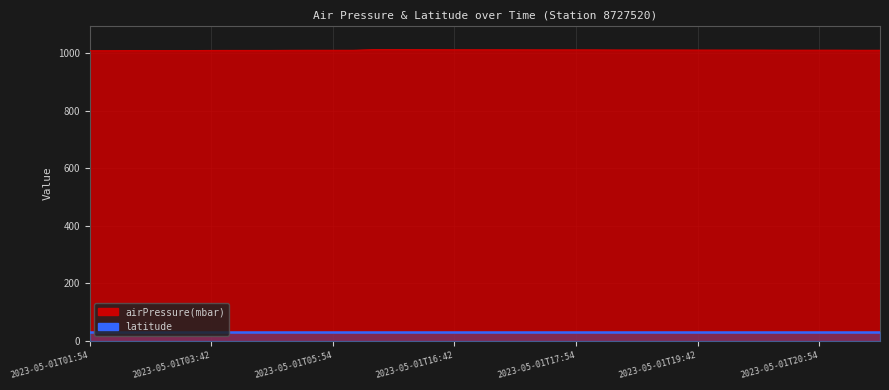

List the labels in order of value, largest first.

2023-05-01T15:42, 2023-05-01T15:48, 2023-05-01T15:54, 2023-05-01T16:00, 2023-05-01T16:42, 2023-05-01T16:48, 2023-05-01T16:54, 2023-05-01T17:00, 2023-05-01T17:42, 2023-05-01T17:48, 2023-05-01T17:54, 2023-05-01T18:00, 2023-05-01T18:42, 2023-05-01T18:48, 2023-05-01T18:54, 2023-05-01T19:00, 2023-05-01T19:42, 2023-05-01T19:48, 2023-05-01T19:54, 2023-05-01T20:00, 2023-05-01T20:42, 2023-05-01T20:48, 2023-05-01T20:54, 2023-05-01T21:00, 2023-05-01T21:48, 2023-05-01T05:48, 2023-05-01T05:54, 2023-05-01T06:00, 2023-05-01T21:42, 2023-05-01T05:42, 2023-05-01T03:48, 2023-05-01T03:54, 2023-05-01T04:00, 2023-05-01T03:42, 2023-05-01T03:00, 2023-05-01T02:42, 2023-05-01T02:48, 2023-05-01T02:54, 2023-05-01T01:54, 2023-05-01T02:00